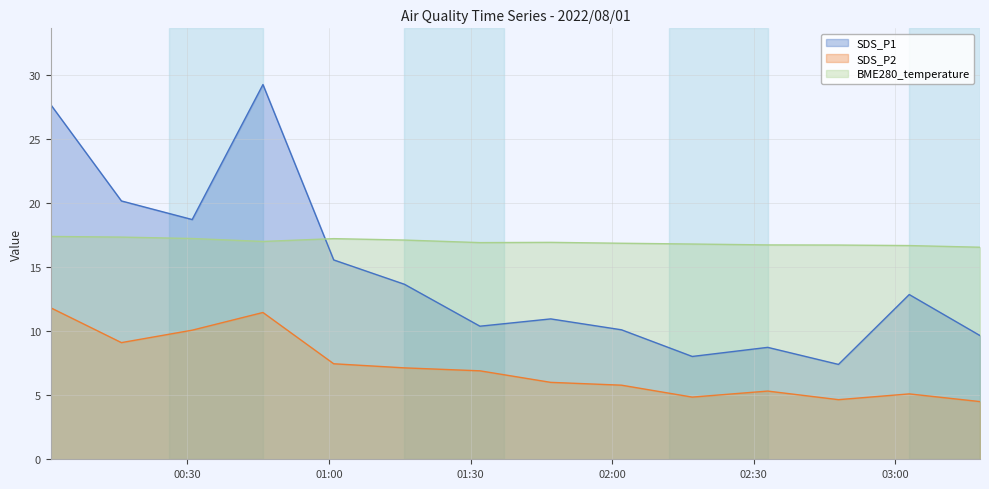

At 2022/08/01 02:48, list the series in order from smallest to largest.

SDS_P2, SDS_P1, BME280_temperature